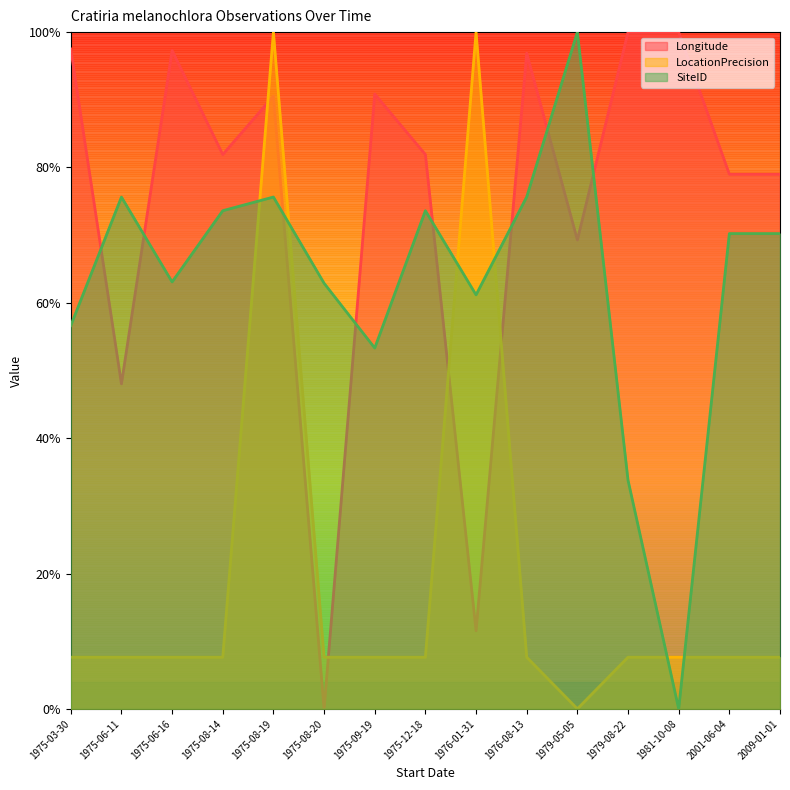

At which category does LocationPrecision reach its first local peak?

1975-08-19